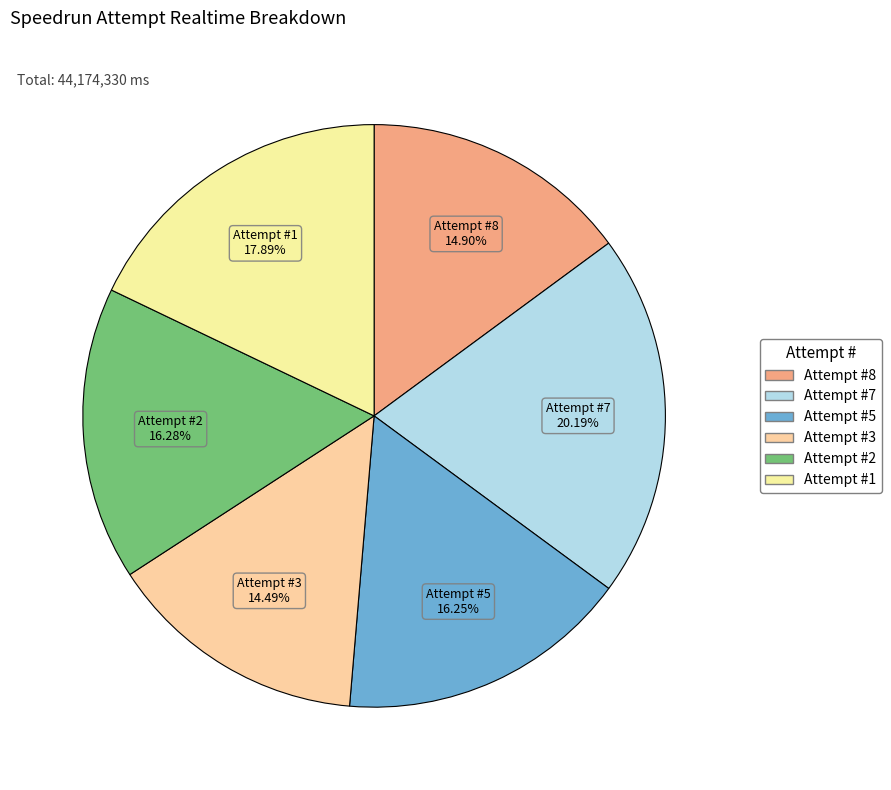

To the nearest percent, what is the average slice percentage?

17%